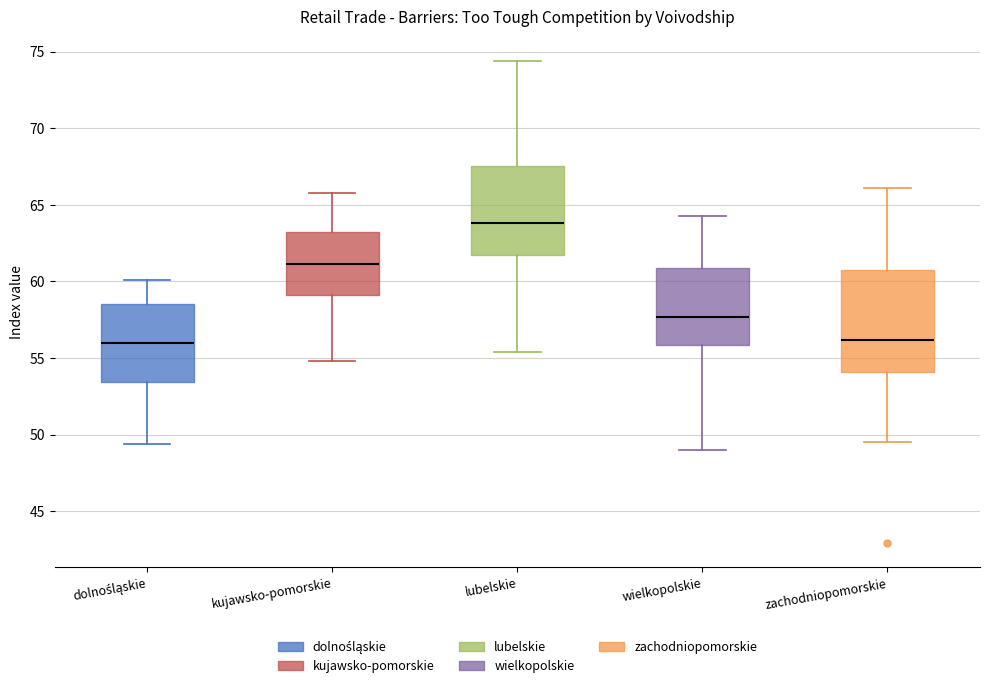

Which box is the tallest, from its lower edge to its upper edge?

zachodniopomorskie